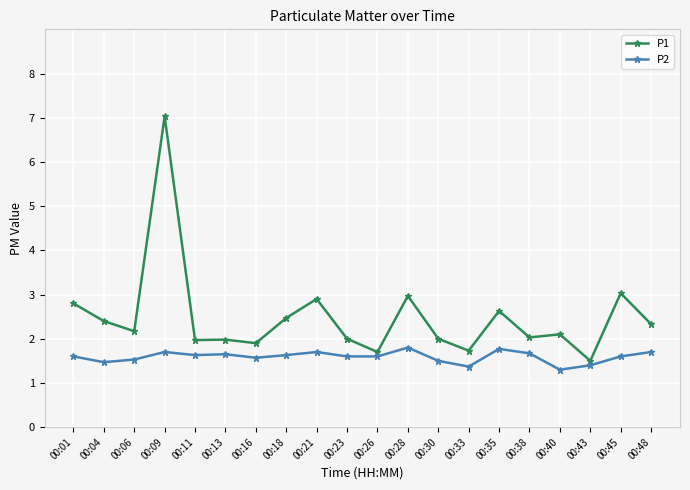

Read the P1 value at 00:35.

2.6